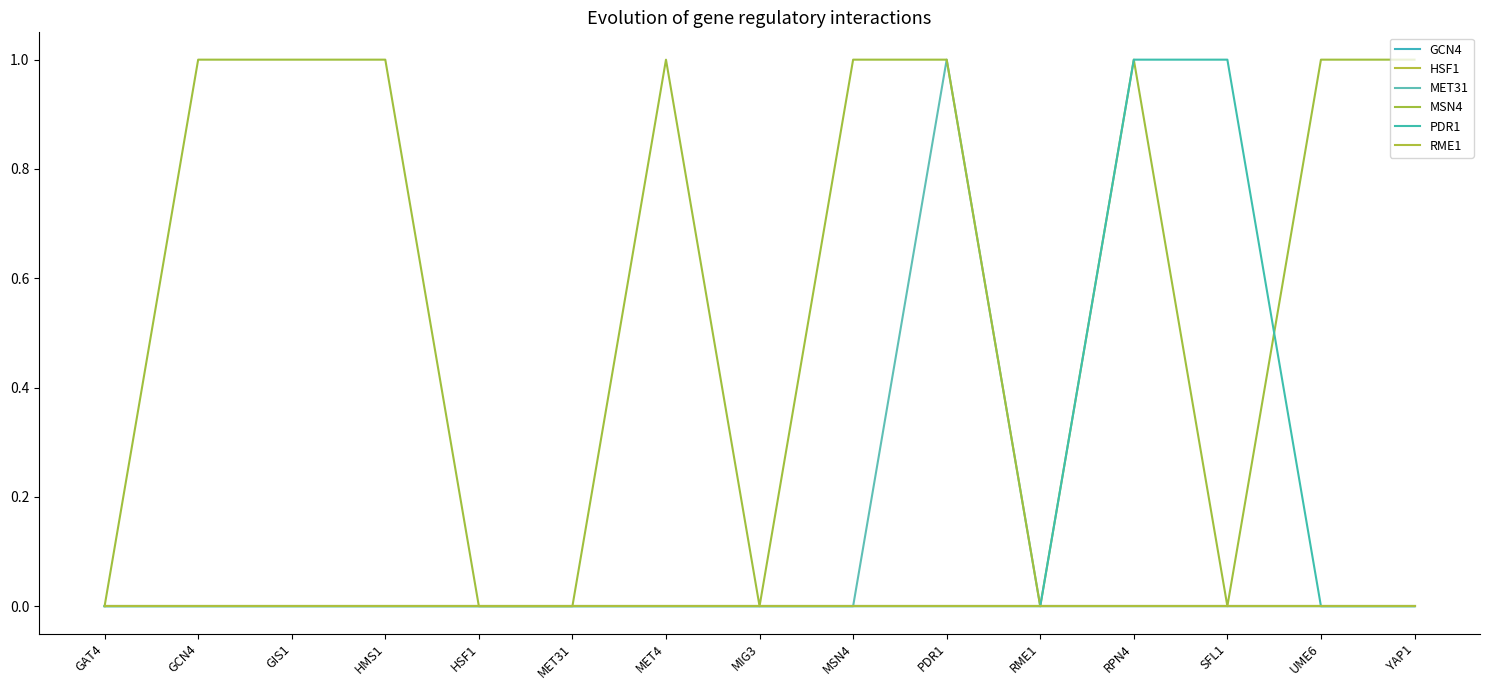

What is the label of the 15th point from the right?

GAT4